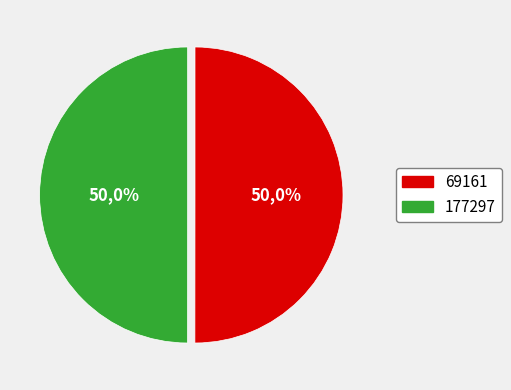

To the nearest percent, what portion does 69161 represent?

50%